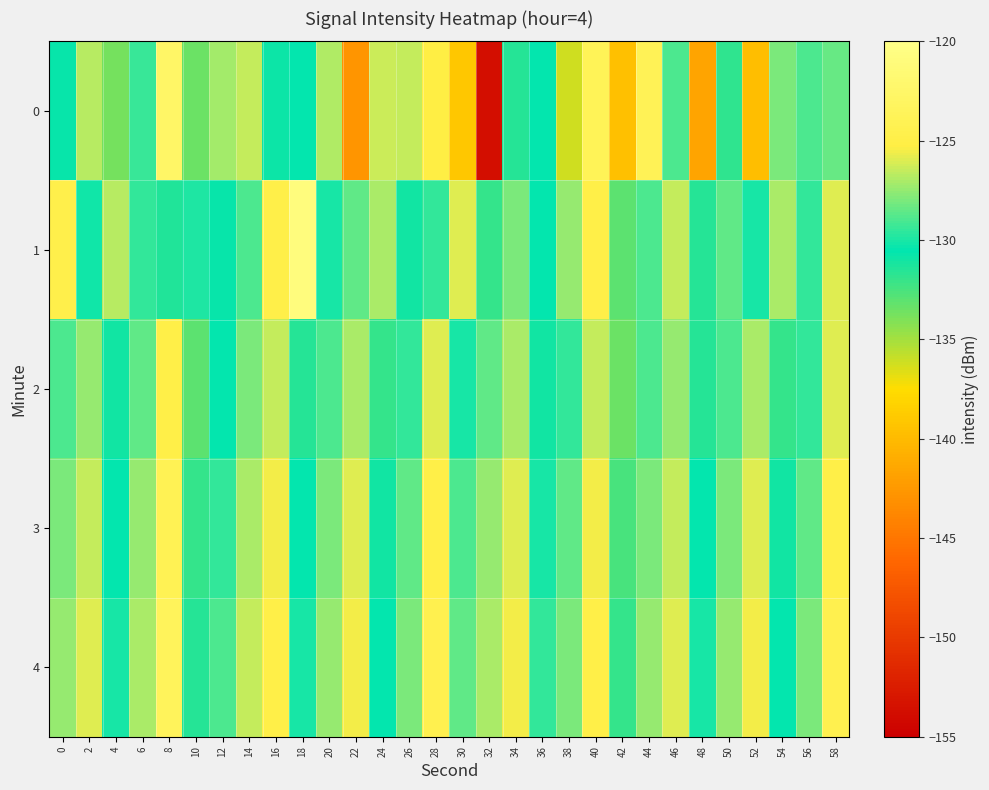

What is the difference between the highest and lowest values at 40?

2.7